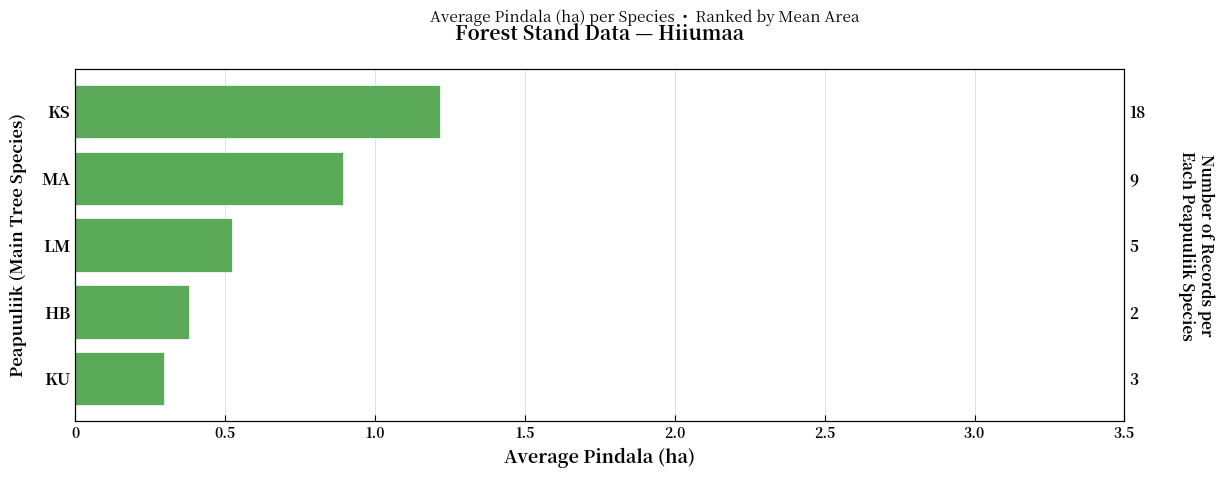

Reading left to right, extract all data points from this chart.

0.3	0.4	0.5	0.9	1.2